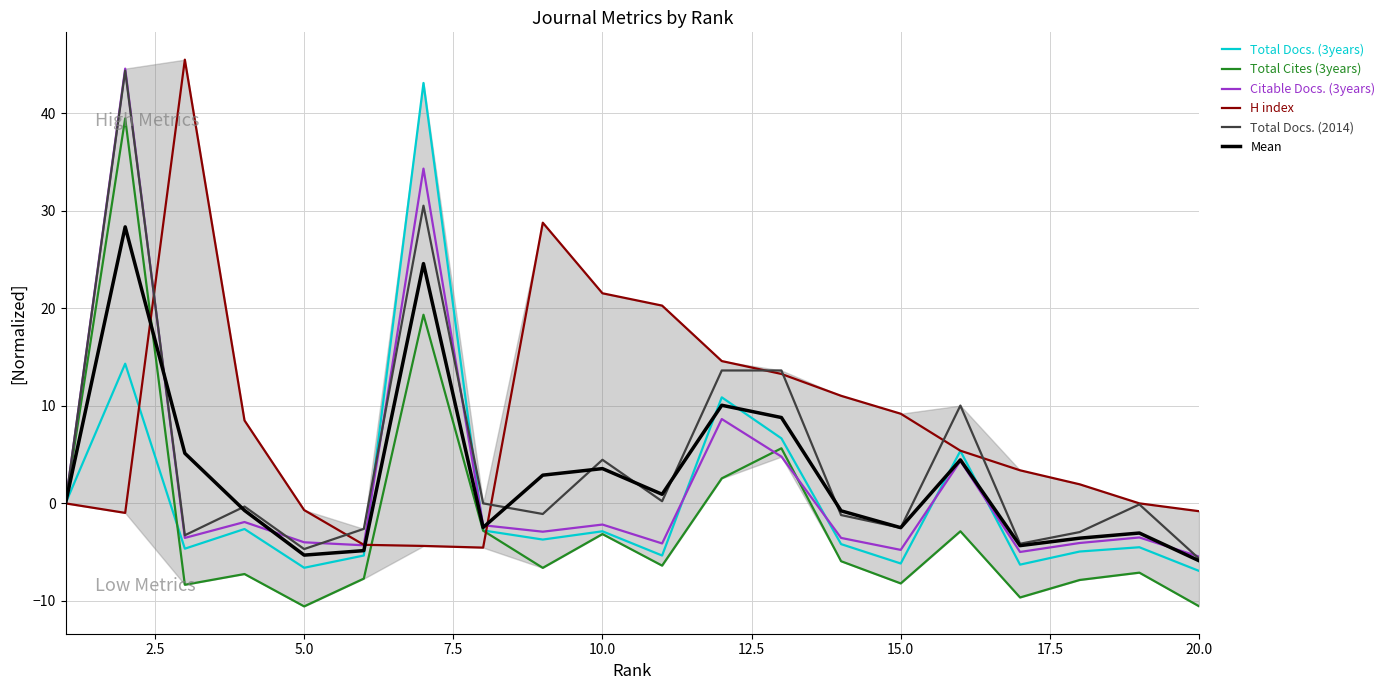

True or false: Mean has a value of 3.6 at 10.0.

True